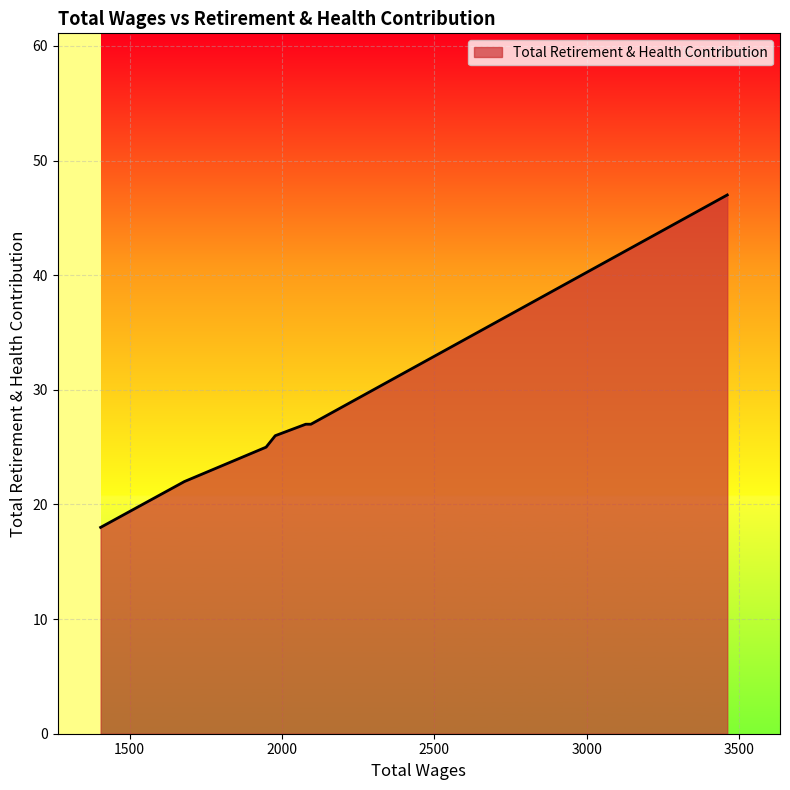

What is the greatest value displayed?

47